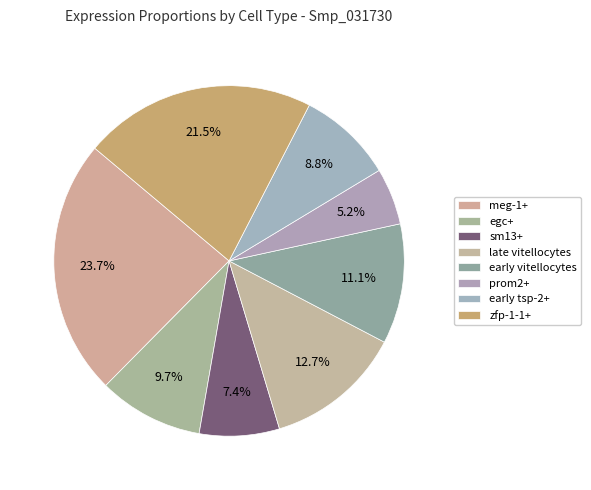

Count the number of slices in the pie.

8